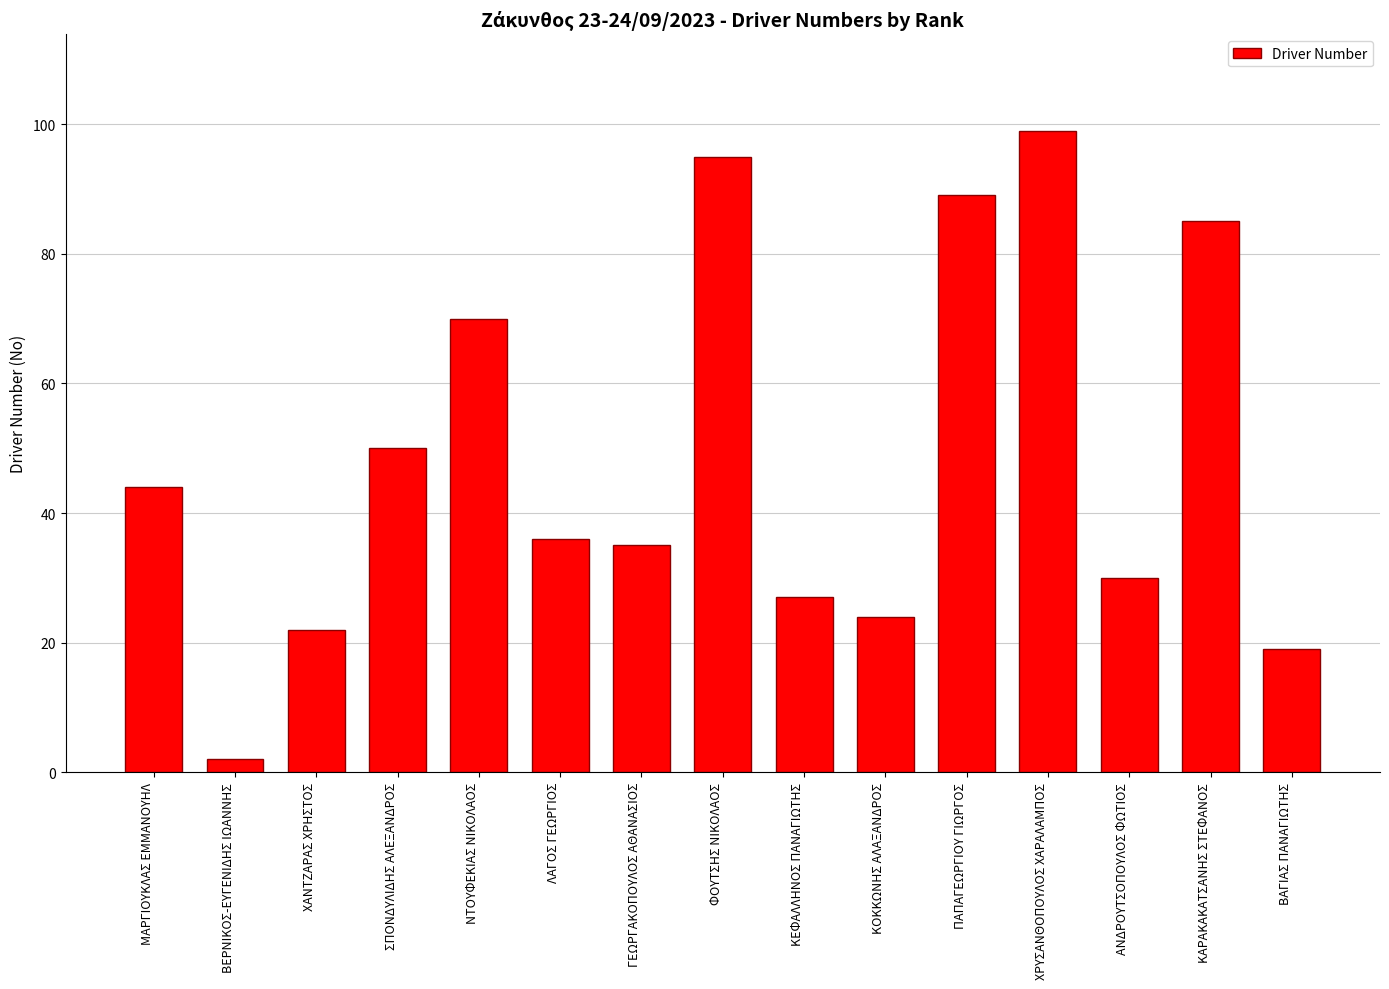

Rank the categories by value from highest to lowest.

ΧΡΥΣΑΝΘΟΠΟΥΛΟΣ ΧΑΡΑΛΑΜΠΟΣ, ΦΟΥΤΣΗΣ ΝΙΚΟΛΑΟΣ, ΠΑΠΑΓΕΩΡΓΙΟΥ ΓΙΩΡΓΟΣ, ΚΑΡΑΚΑΚΑΤΣΑΝΗΣ ΣΤΕΦΑΝΟΣ, ΝΤΟΥΦΕΚΙΑΣ ΝΙΚΟΛΑΟΣ, ΣΠΟΝΔΥΛΙΔΗΣ ΑΛΕΞΑΝΔΡΟΣ, ΜΑΡΓΙΟΥΚΛΑΣ ΕΜΜΑΝΟΥΗΛ, ΛΑΓΟΣ ΓΕΩΡΓΙΟΣ, ΓΕΩΡΓΑΚΟΠΟΥΛΟΣ ΑΘΑΝΑΣΙΟΣ, ΑΝΔΡΟΥΤΣΟΠΟΥΛΟΣ ΦΩΤΙΟΣ, ΚΕΦΑΛΛΗΝΟΣ ΠΑΝΑΓΙΩΤΗΣ, ΚΟΚΚΩΝΗΣ ΑΛΑΞΑΝΔΡΟΣ, ΧΑΝΤΖΑΡΑΣ ΧΡΗΣΤΟΣ, ΒΑΓΙΑΣ ΠΑΝΑΓΙΩΤΗΣ, ΒΕΡΝΙΚΟΣ-ΕΥΓΕΝΙΔΗΣ ΙΩΑΝΝΗΣ